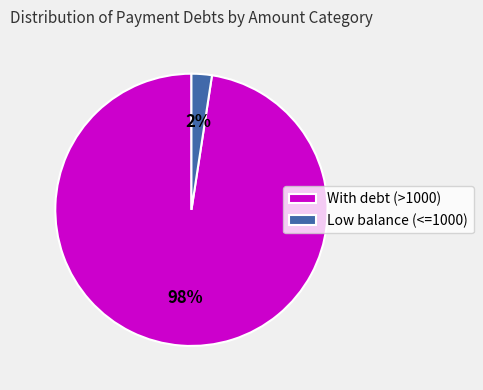

To the nearest percent, what is the average slice percentage?

50%